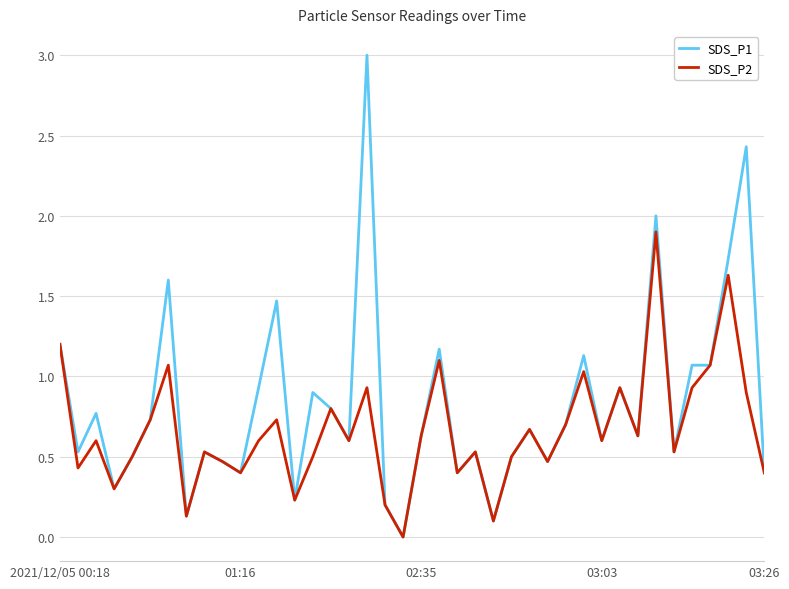

What is the maximum value for SDS_P1?

3.0